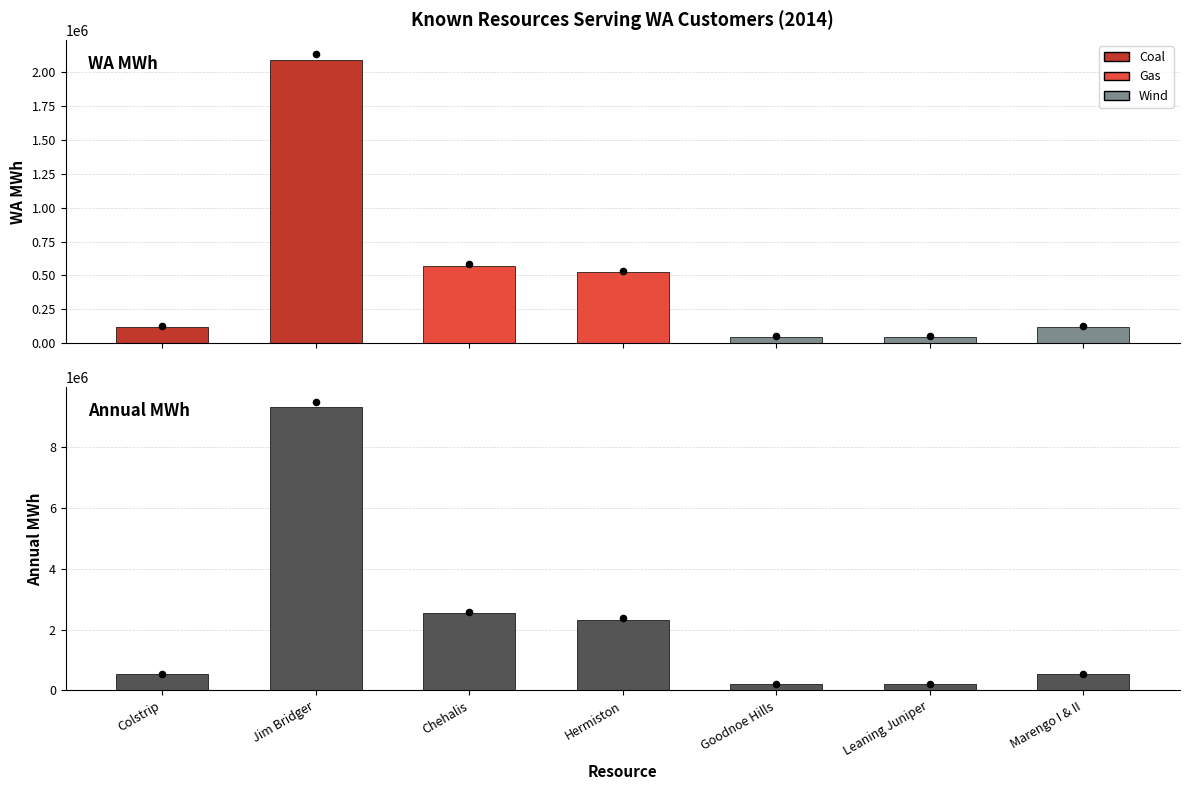

At how many categories does at least one series exceed 3460597?

1